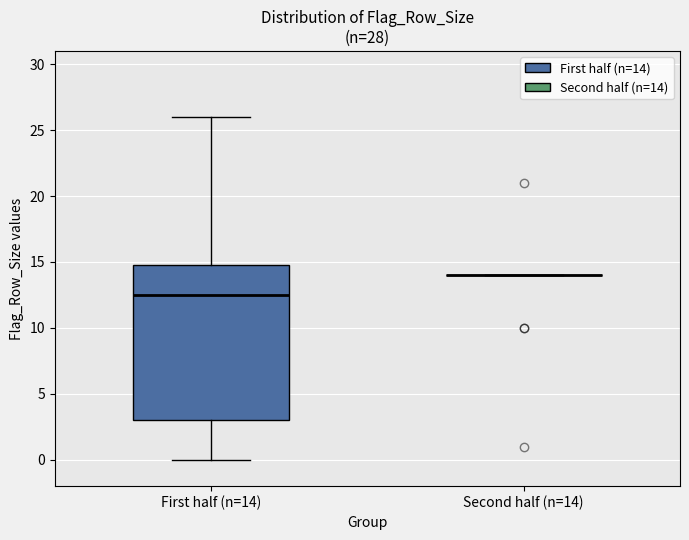

Which box is the tallest, from its lower edge to its upper edge?

First half (n=14)